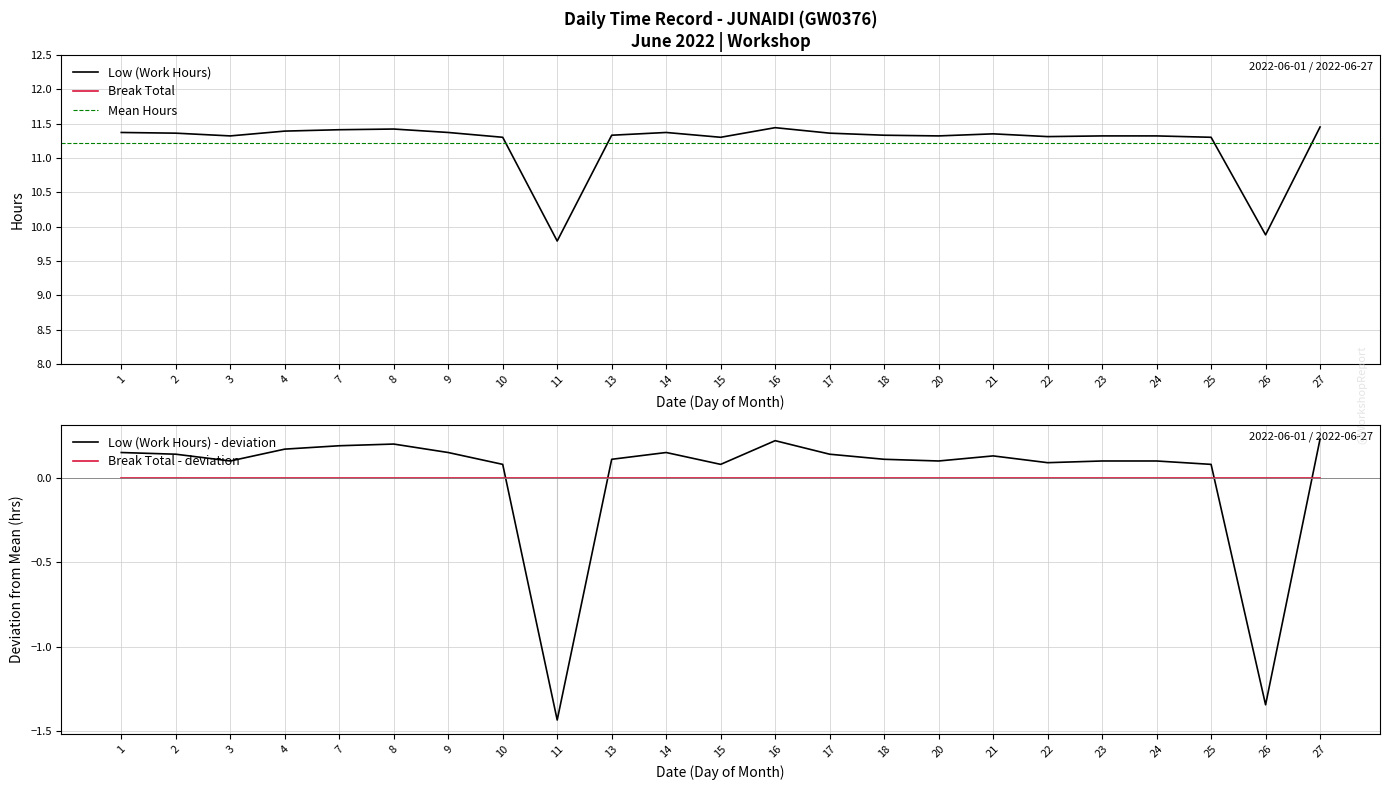

List the labels in order of value, largest first.

27, 16, 8, 7, 4, 1, 9, 14, 2, 17, 21, 13, 18, 3, 20, 23, 24, 22, 10, 15, 25, 26, 11